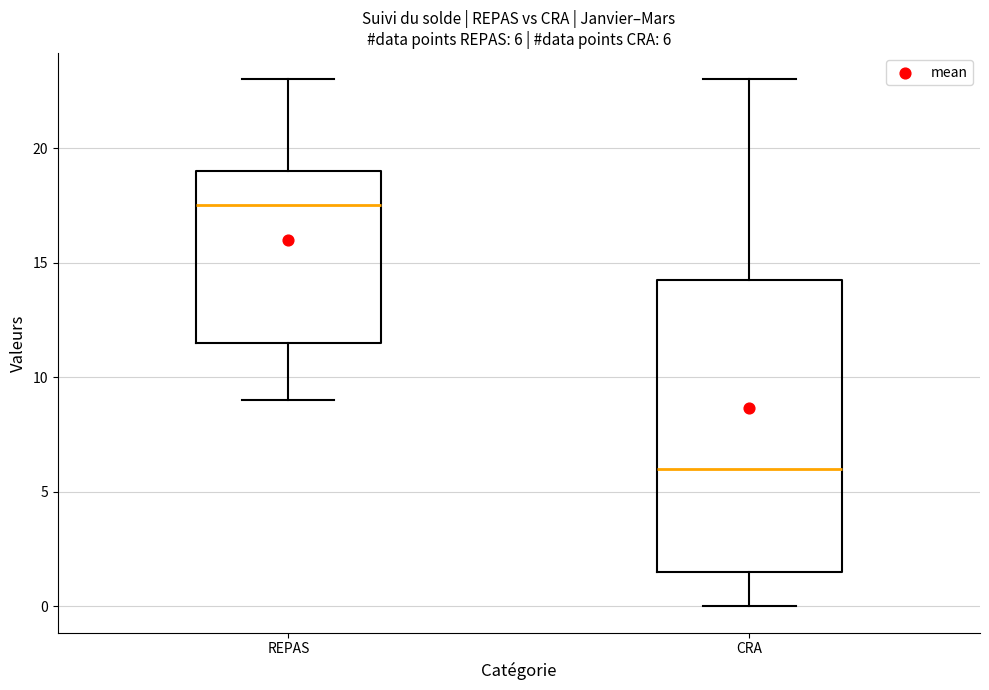

Which box has the highest median line?

REPAS